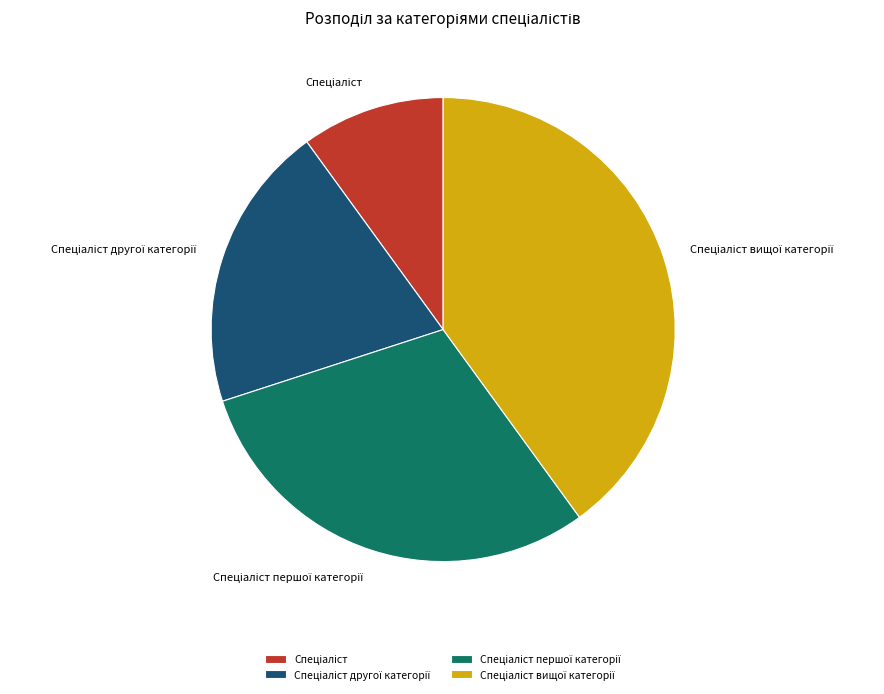

Does any single category account for the majority?

No